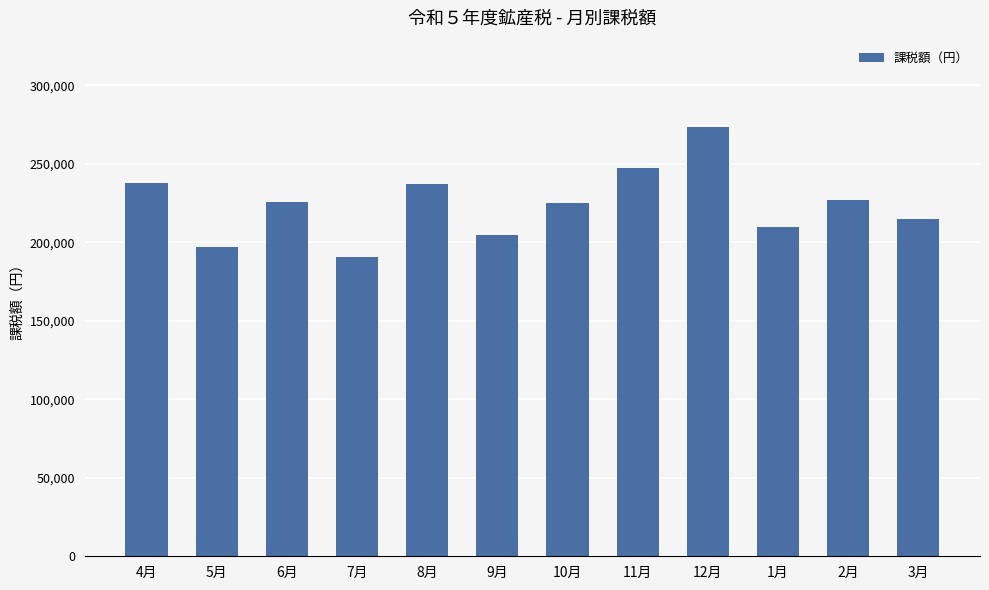

How many distinct data groups are displayed?

1